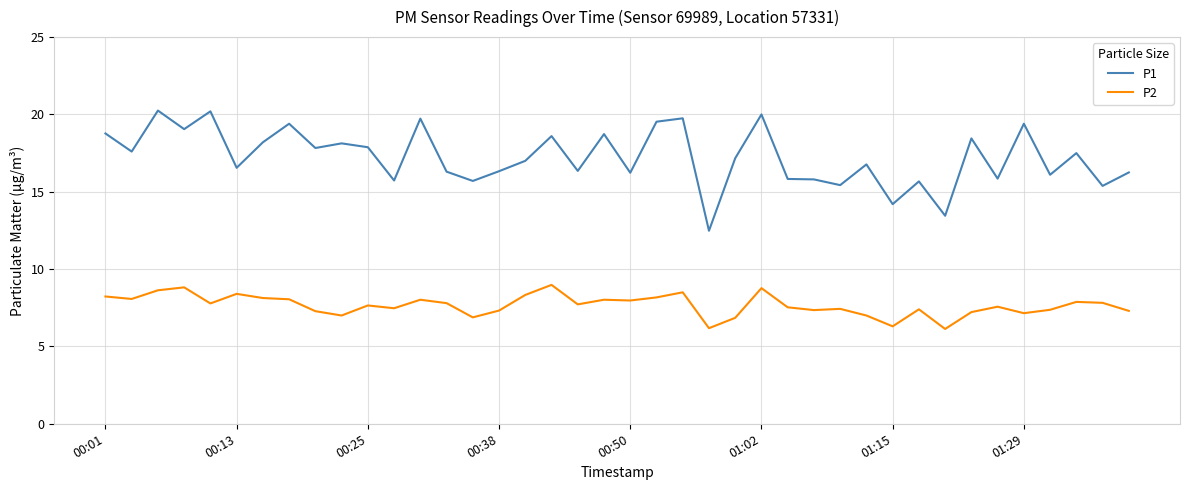

How many distinct data groups are displayed?

2